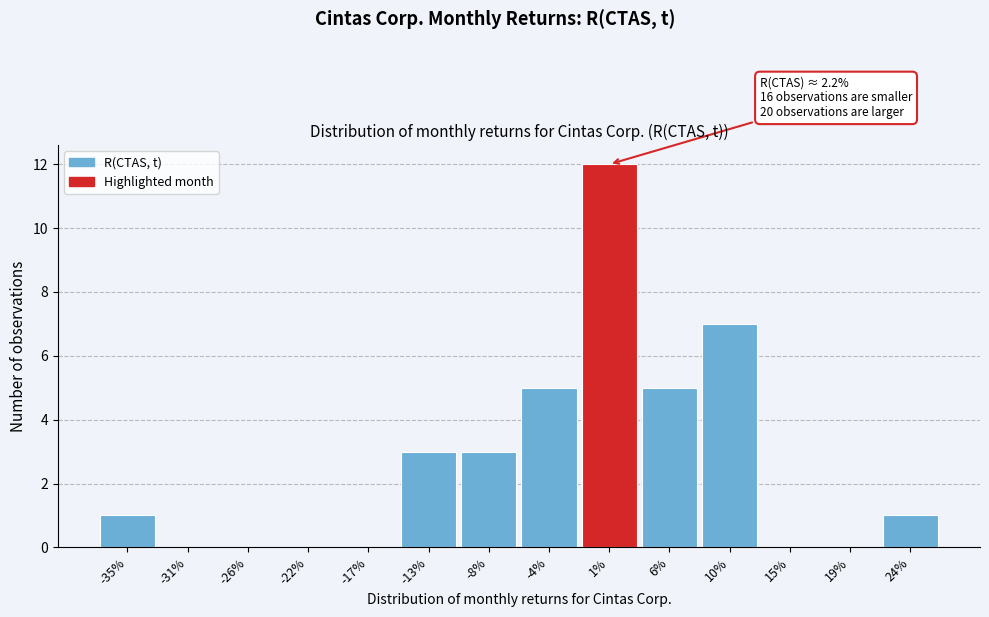

Reading right to left, extract all data points from this chart.

24%=1	19%=0	15%=0	10%=7	6%=5	1%=12	-4%=5	-8%=3	-13%=3	-17%=0	-22%=0	-26%=0	-31%=0	-35%=1